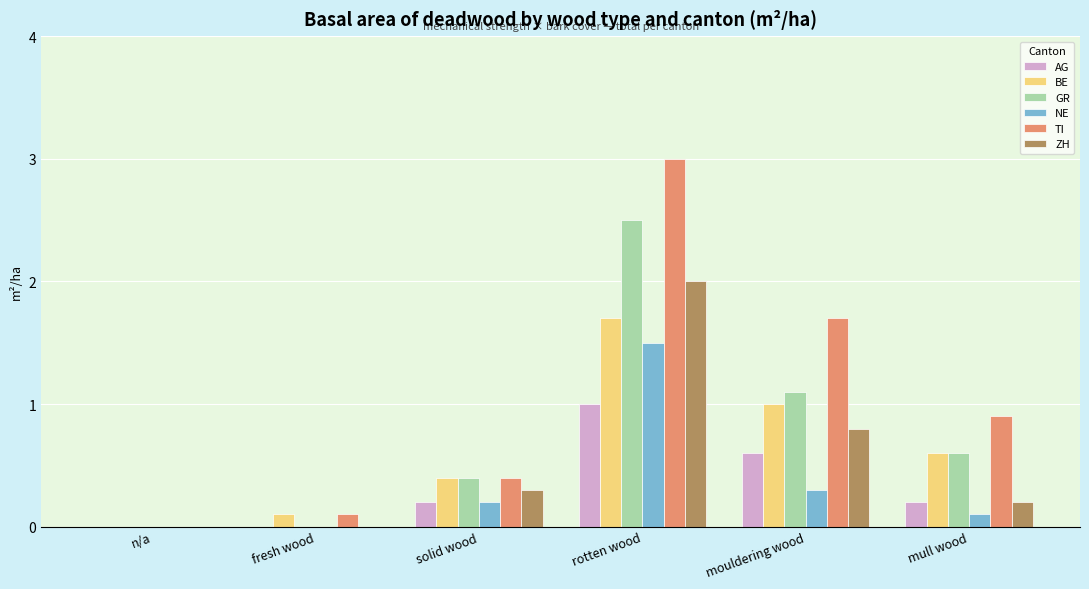

The BE series shows 0.4 at mouldering wood. True or false?

False